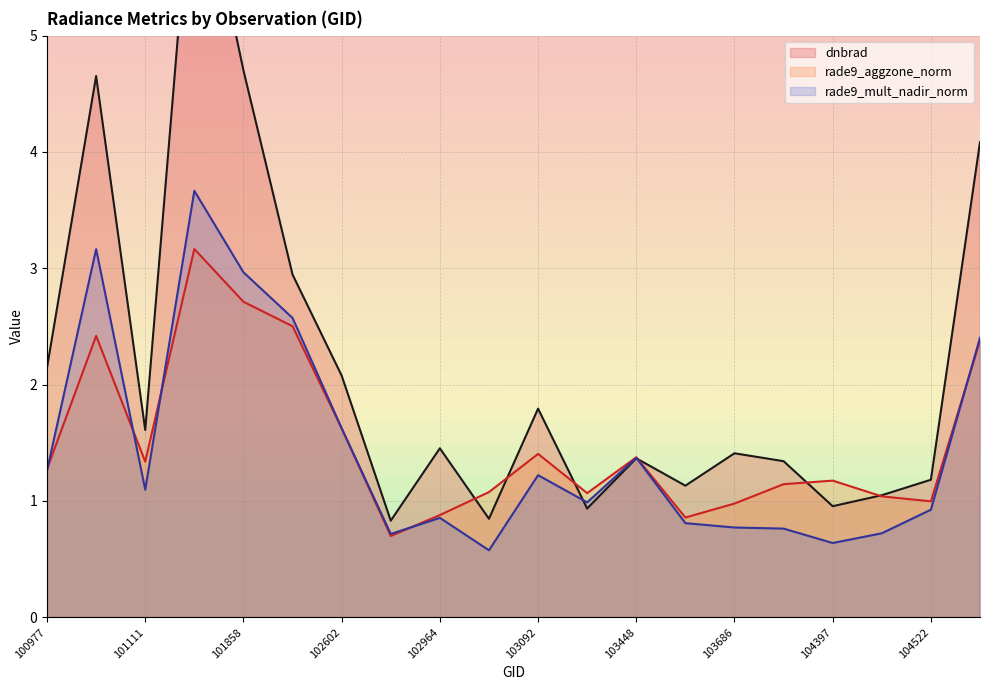

True or false: dnbrad has a value of 0.5 at 103566.

False